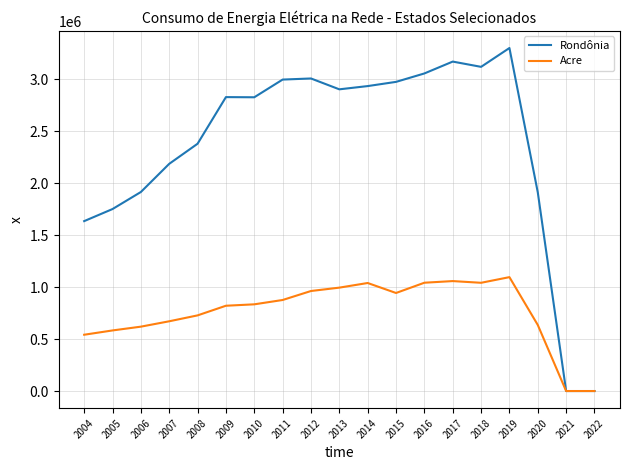

Which series has the largest range (max minus min)?

Rondônia